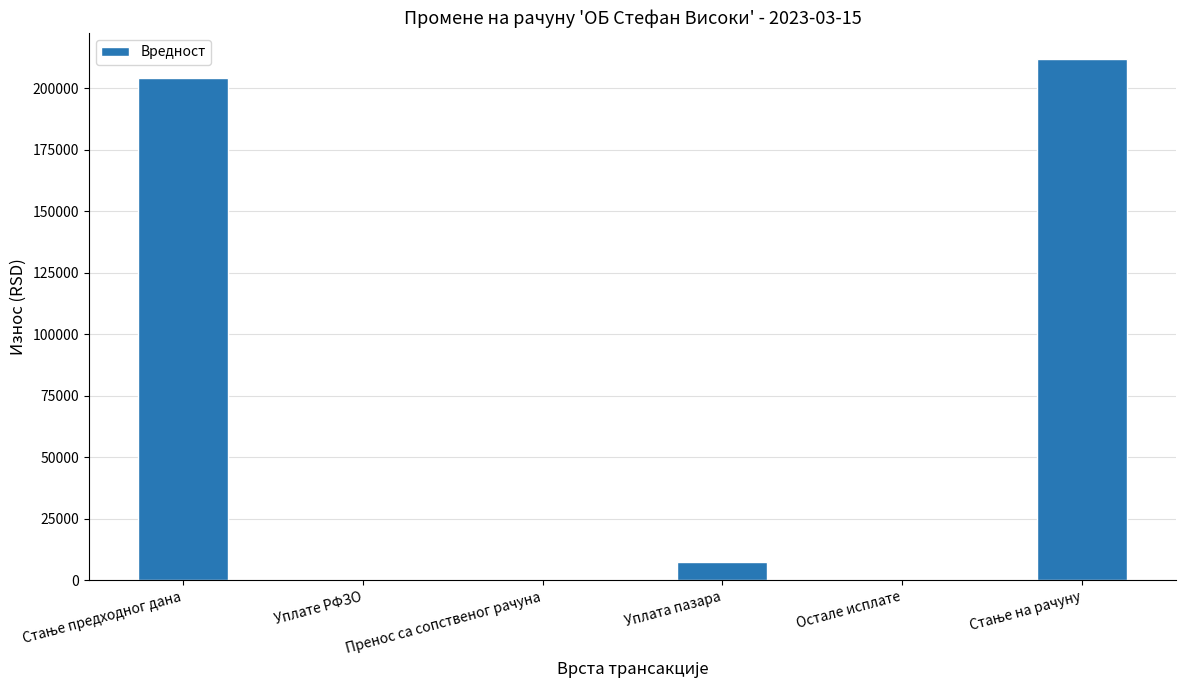

Are the bars horizontal?

No